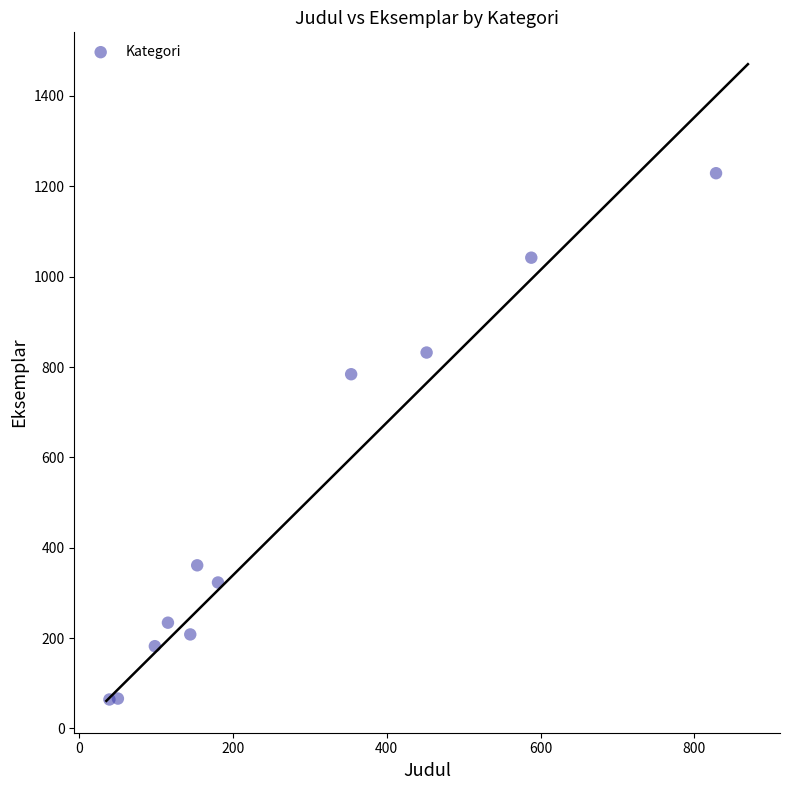

What is the range of X values (max minus min)?

788